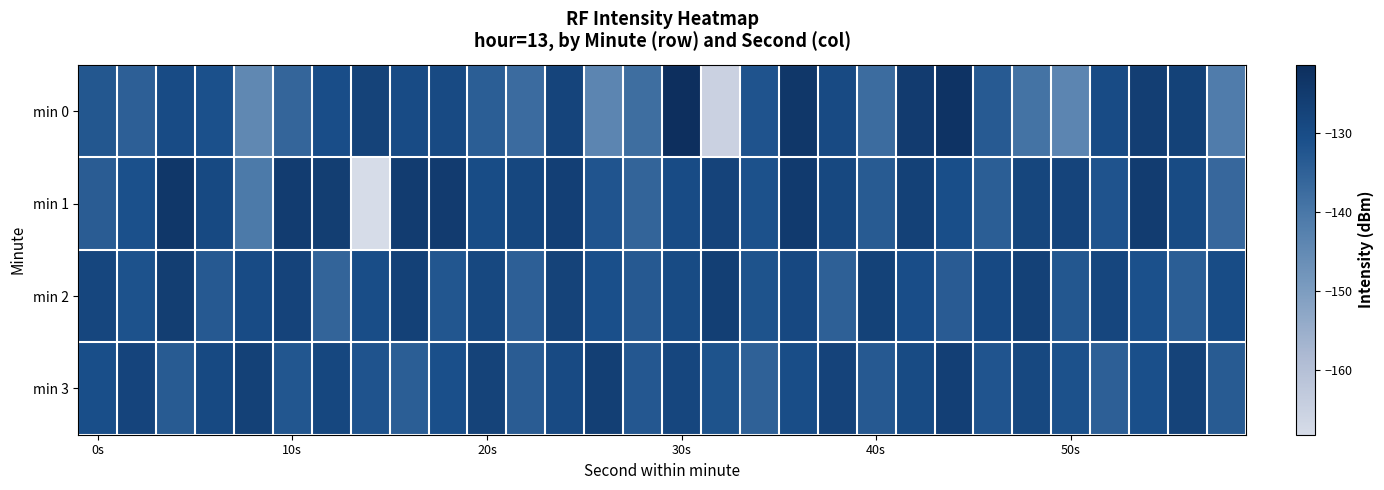

Reading right to left, transcribe all the data shown in this chart.

min 0: -141.4	-127.1	-125.9	-129.9	-143.8	-139.0	-133.4	-122.7	-125.1	-137.4	-129.5	-123.9	-131.8	-165.2	-121.3	-137.8	-143.7	-127.7	-137.3	-134.2	-129.4	-129.7	-127.2	-130.4	-135.8	-144.4	-131.1	-129.7	-134.6	-132.6
min 1: -136.4	-129.7	-125.3	-131.9	-127.6	-128.1	-134.2	-130.5	-126.8	-133.4	-128.7	-124.9	-131.2	-127.4	-129.8	-135.6	-132.1	-126.3	-128.5	-130.0	-125.0	-125.3	-168.2	-125.8	-125.2	-140.6	-129.0	-123.8	-131.1	-133.9
min 2: -130.0	-134.3	-131.1	-128.4	-132.6	-126.8	-129.3	-133.7	-130.4	-127.1	-134.8	-128.9	-131.7	-126.2	-129.6	-133.1	-130.8	-127.3	-134.5	-128.7	-132.4	-126.9	-130.1	-135.6	-127.4	-129.8	-133.2	-125.7	-131.5	-128.3
min 3: -133.5	-127.3	-130.9	-134.6	-131.3	-128.8	-132.0	-126.4	-129.7	-133.1	-127.5	-130.2	-134.9	-131.6	-128.3	-132.7	-126.1	-129.4	-133.8	-127.2	-130.8	-134.2	-131.9	-128.6	-132.3	-126.7	-129.1	-133.4	-127.8	-130.5